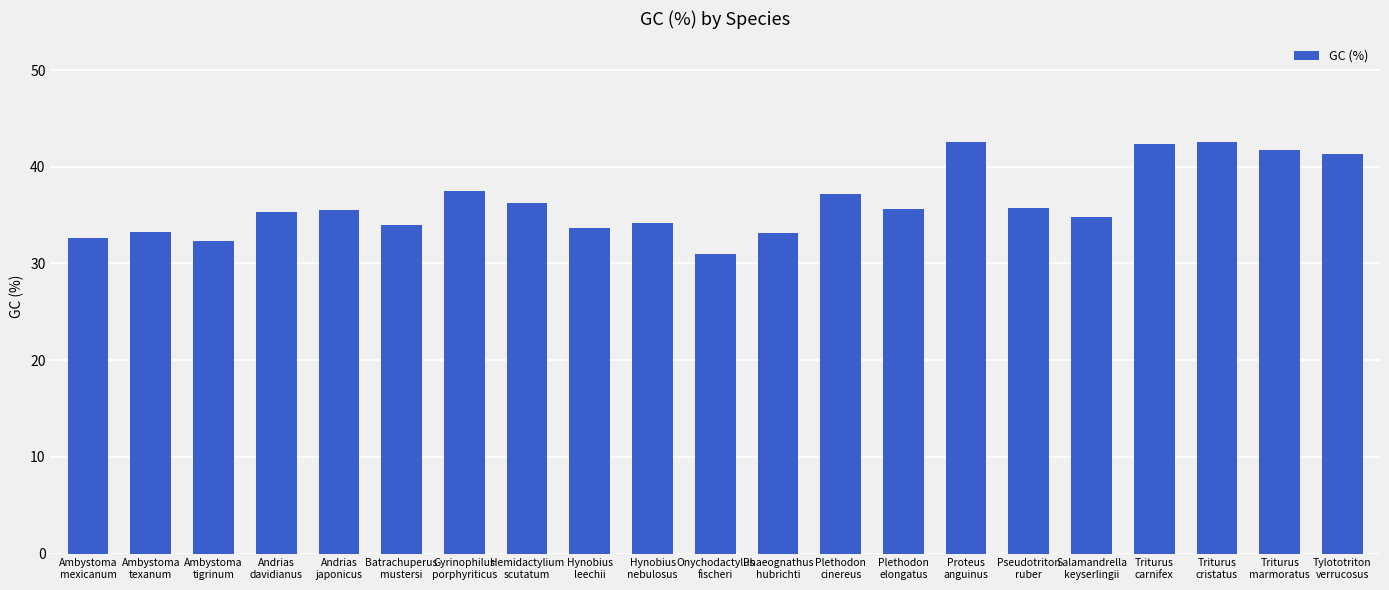

What is the minimum value shown in the chart?

31.0